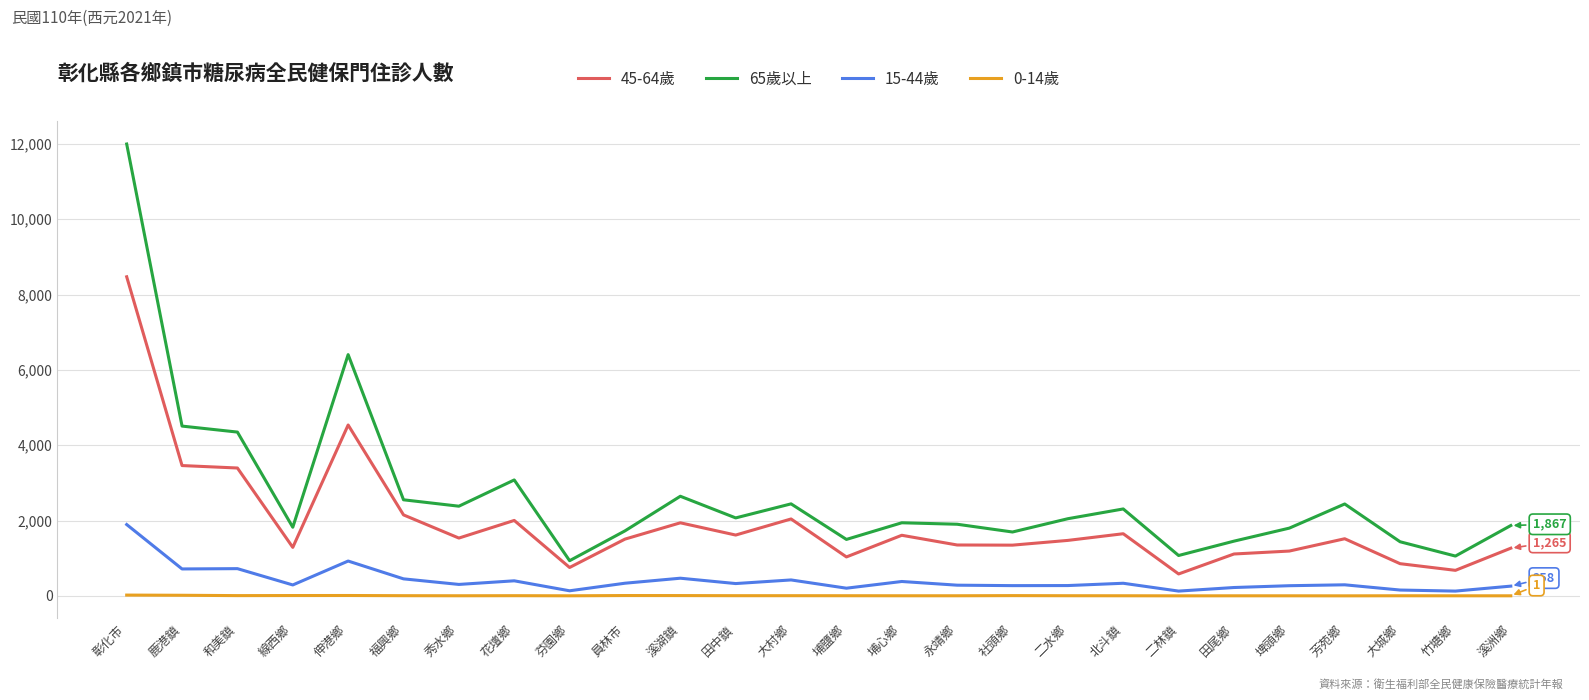

What are all the series names shown in the legend?

45-64歲, 65歲以上, 15-44歲, 0-14歲